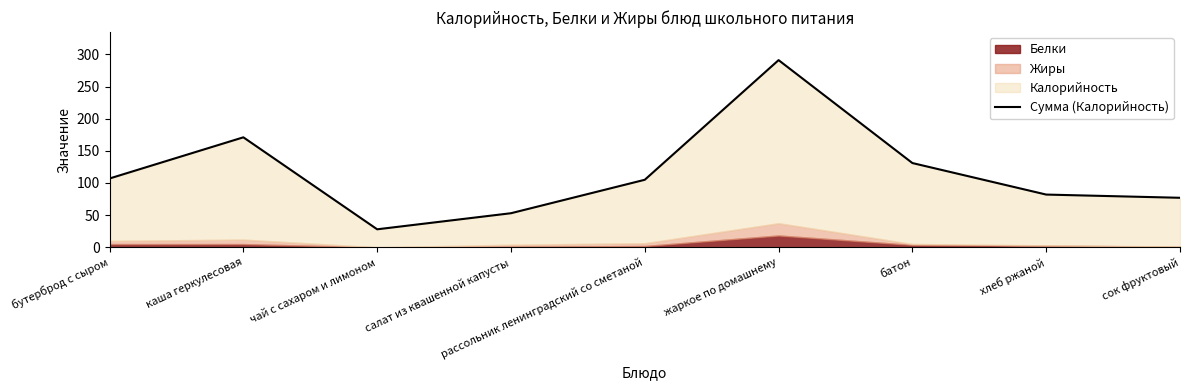

At which category does the data reach its first local valley?

чай с сахаром и лимоном